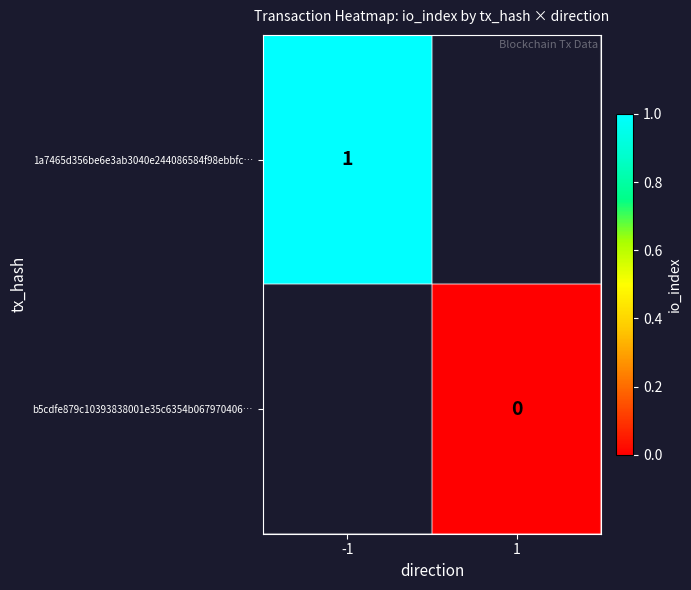

Is it true that 1a7465d356be6e3ab3040e244086584f98ebbfc… equals 0.7 at -1?

False